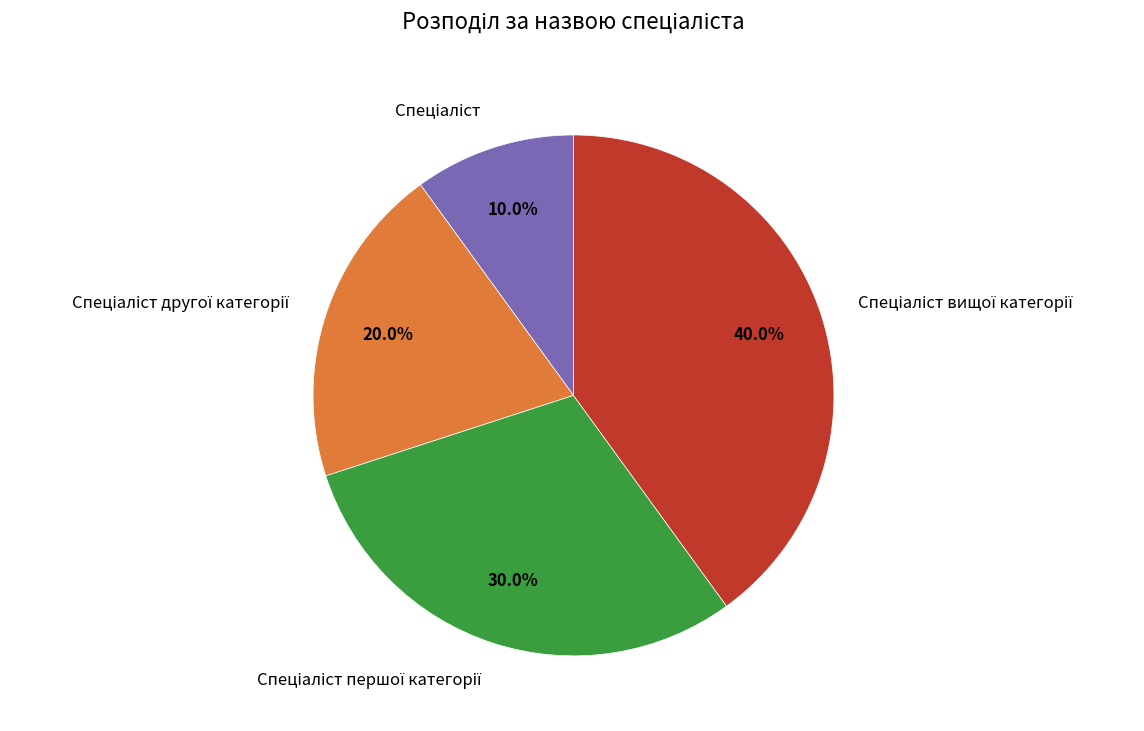

Is there any slice that represents more than half of the pie?

No